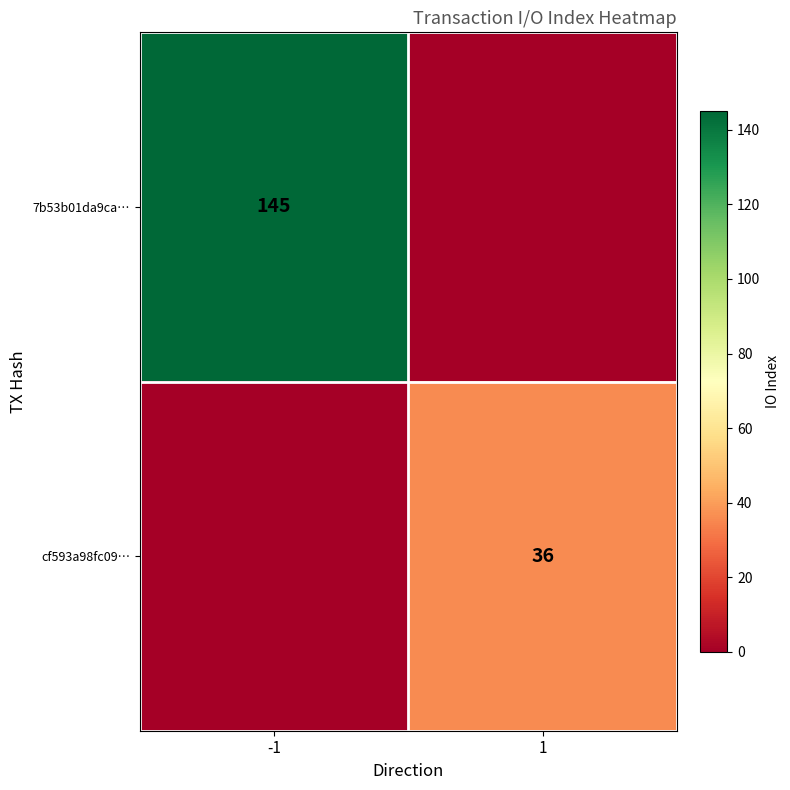

Is the value of cf593a98fc09… at 1 greater than the value of 7b53b01da9ca… at -1?

No